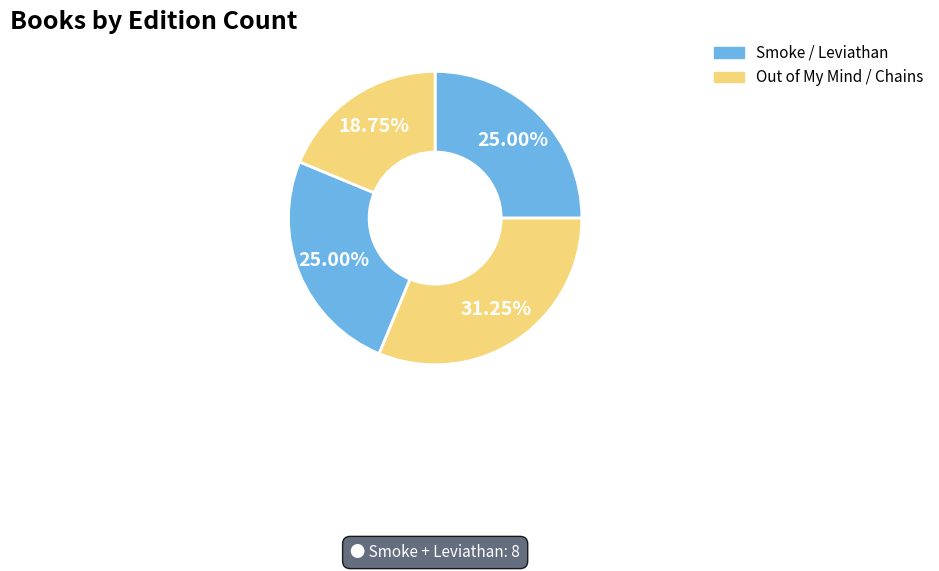

To the nearest percent, what is the difference between the largest and smallest slice percentages?

12%